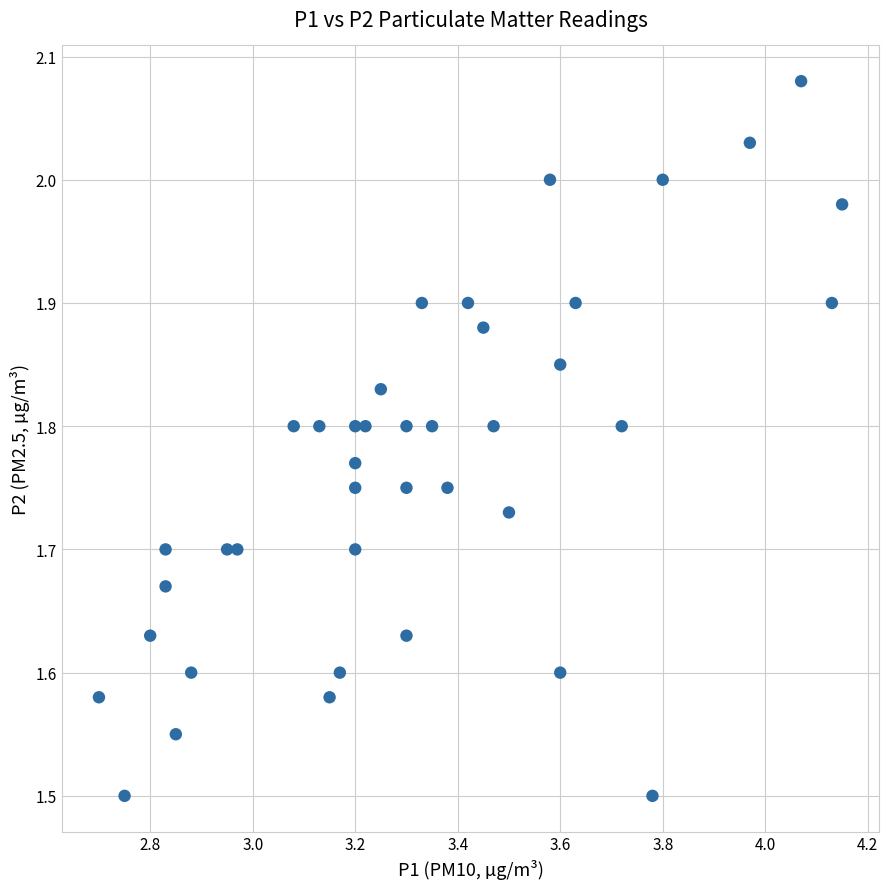

What is the range of X values (max minus min)?

1.5